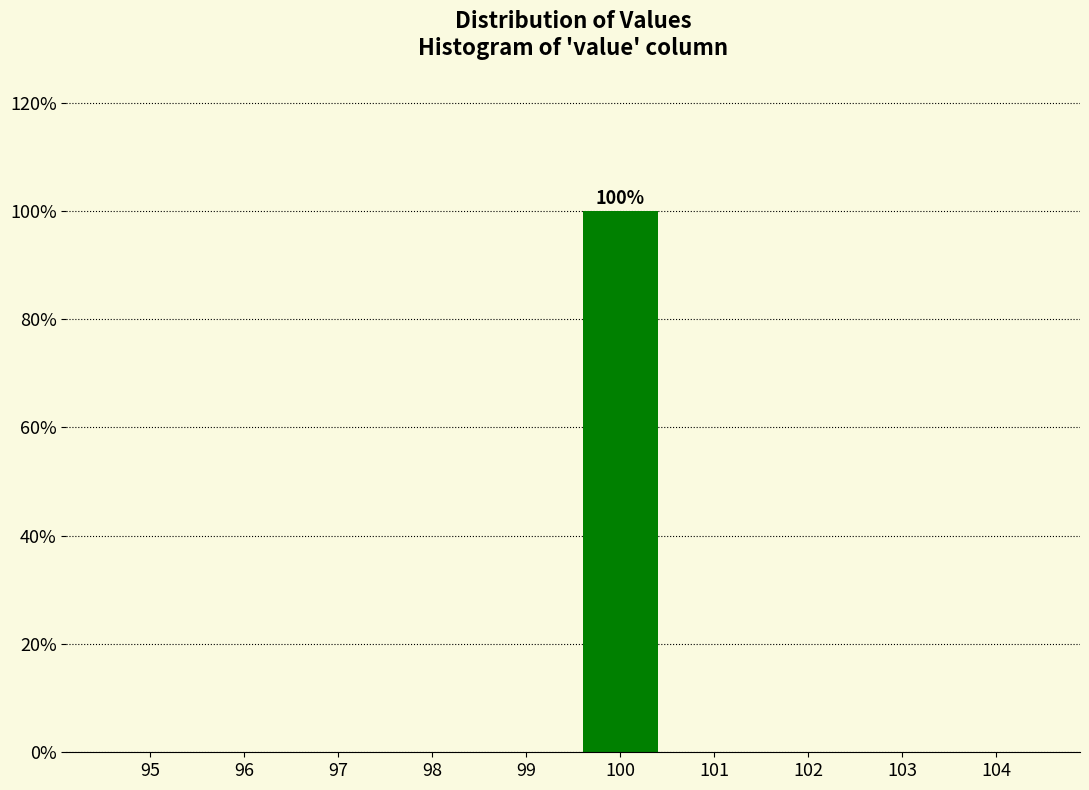

Reading left to right, what are all the values shown in this chart?

95=0	96=0	97=0	98=0	99=0	100=100	101=0	102=0	103=0	104=0